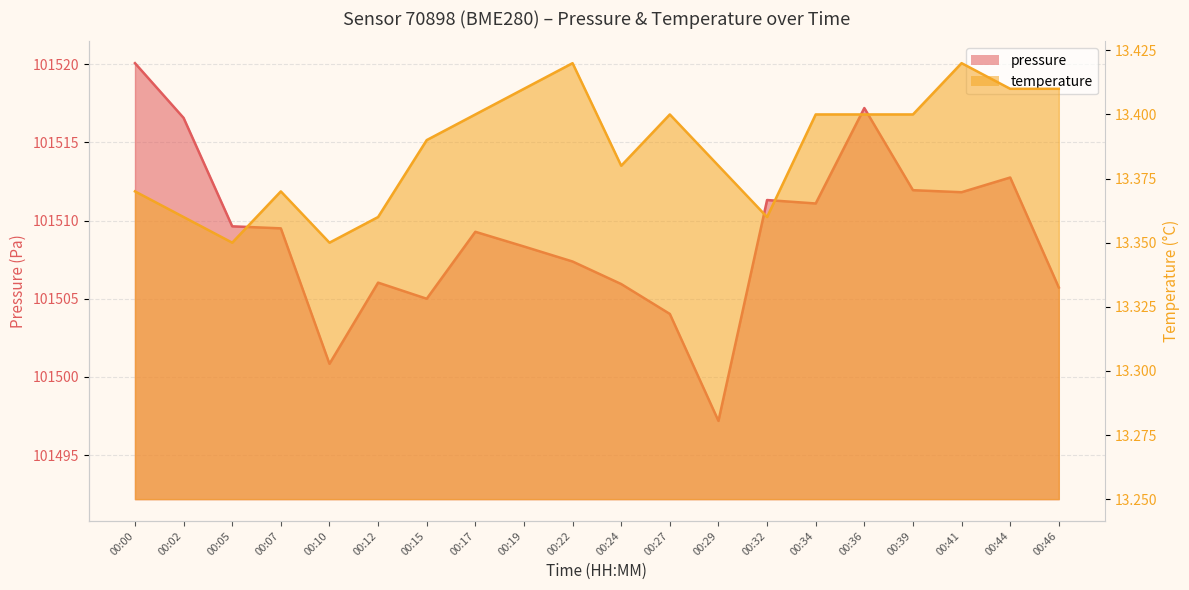

List the series in order of their overall mean, highest first.

pressure, temperature